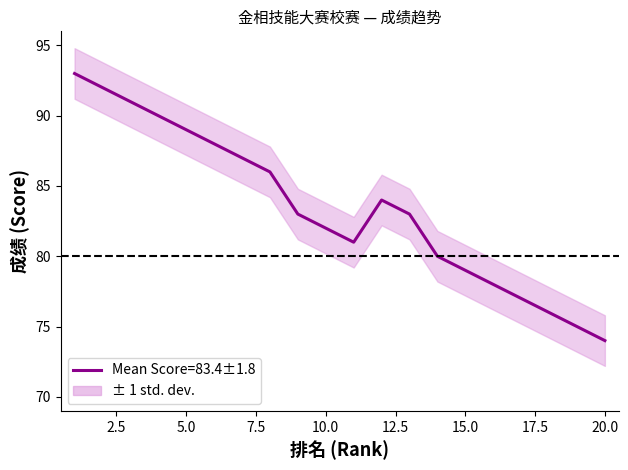

Does the chart have visible grid lines?

No